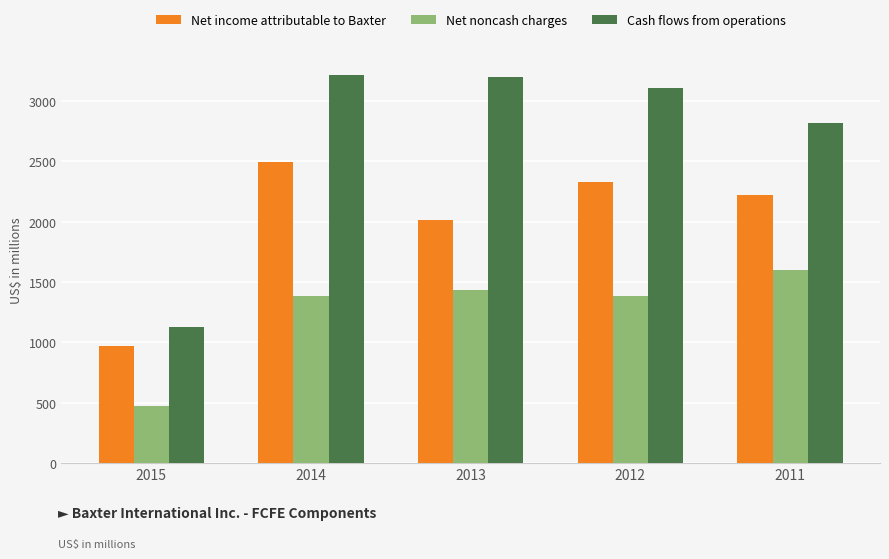

The value of Net income attributable to Baxter at 2014 is 2497. True or false?

True